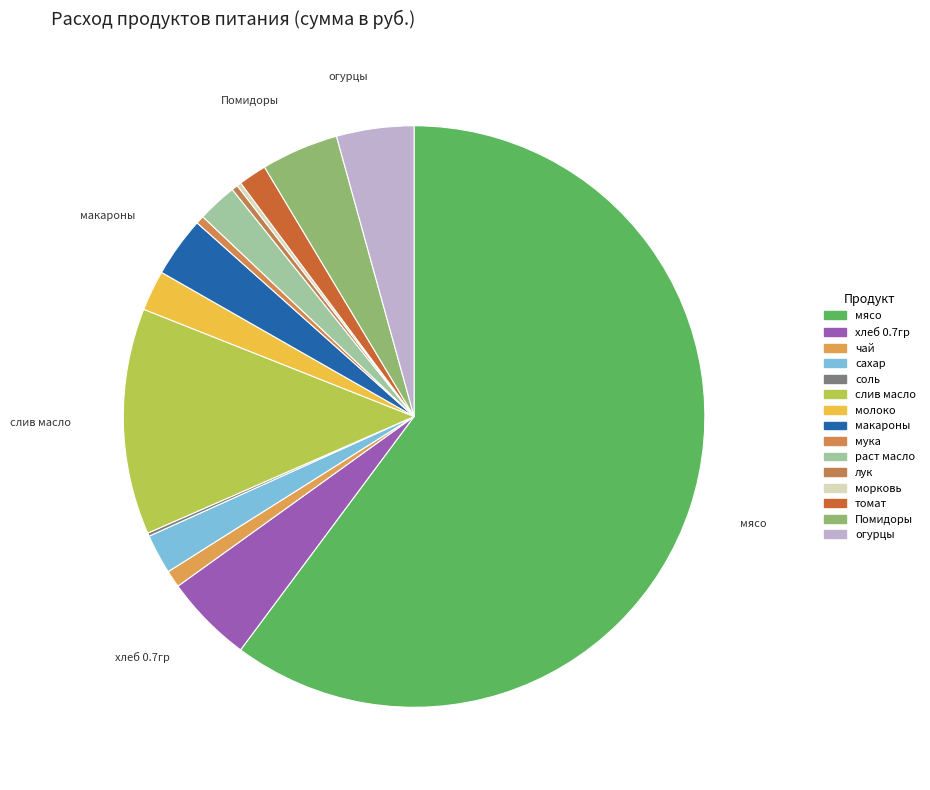

What is the change in value from лук to Помидоры?

+741.1